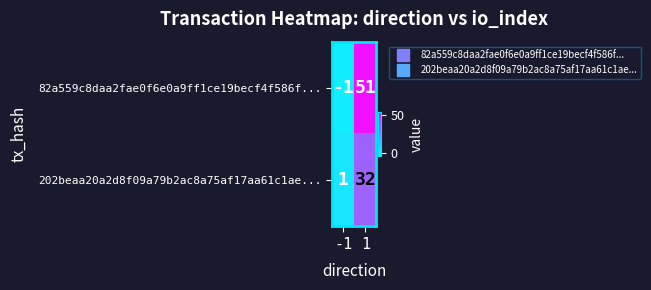

At how many categories does at least one series exceed 35?

1